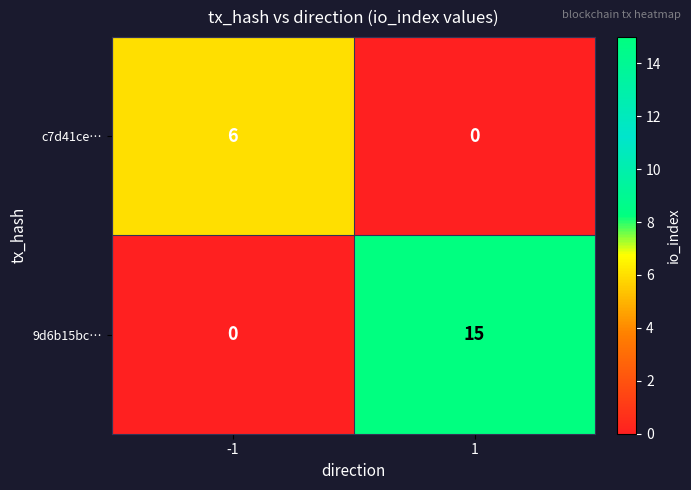

Count the number of categories in the chart.

2